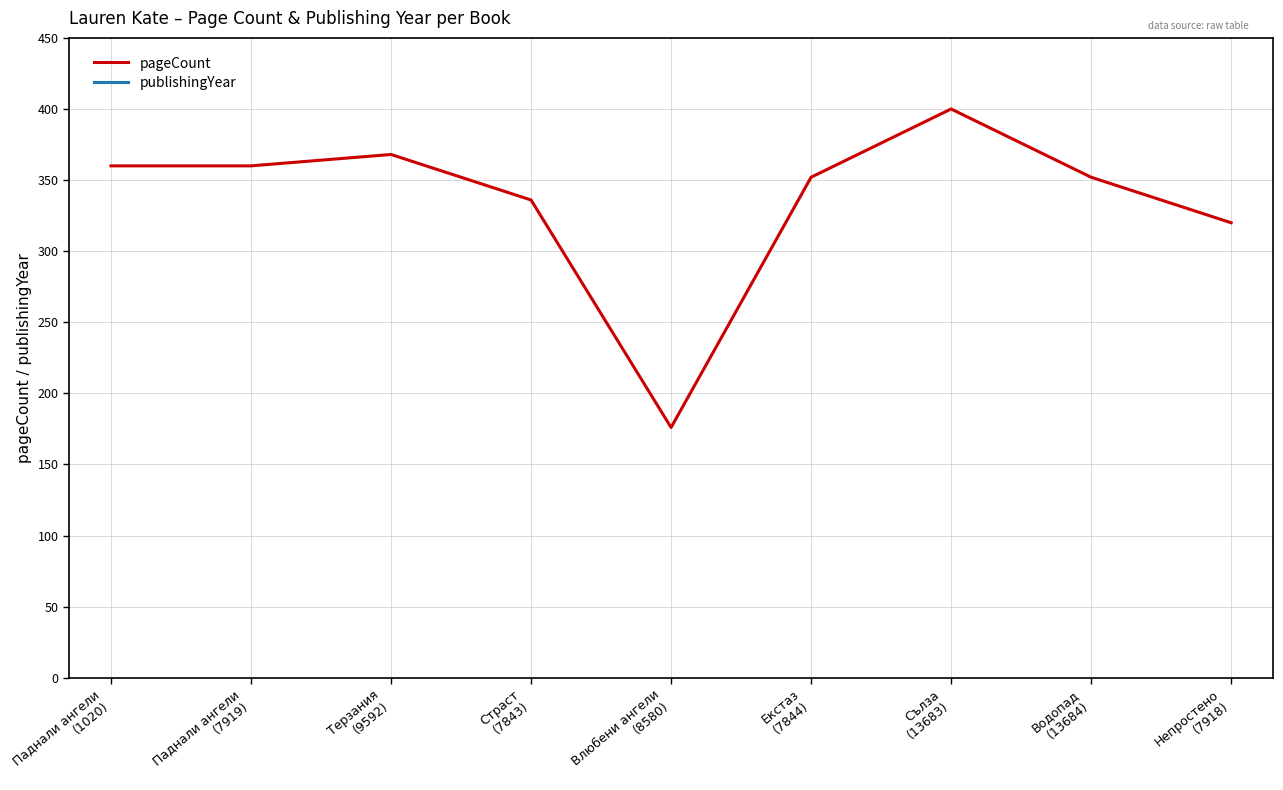

How many data points in publishingYear are less than 2012?

3